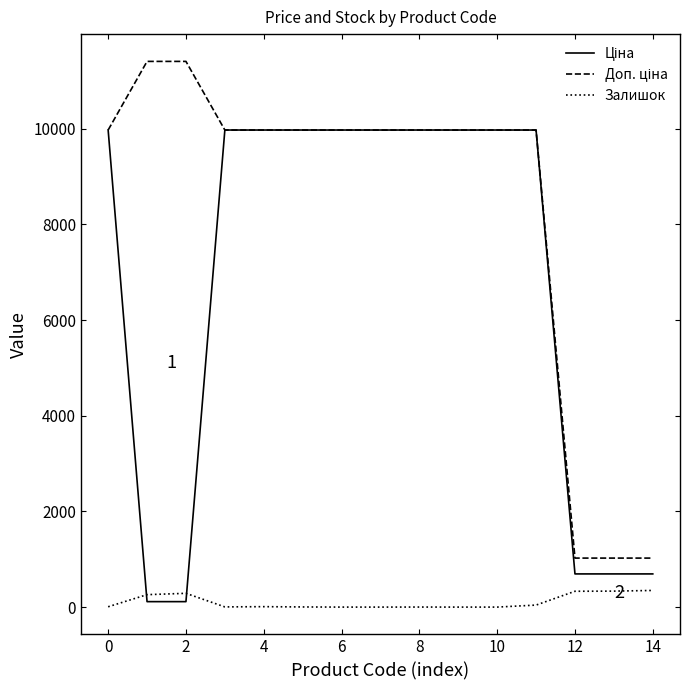

Does the chart have visible grid lines?

No